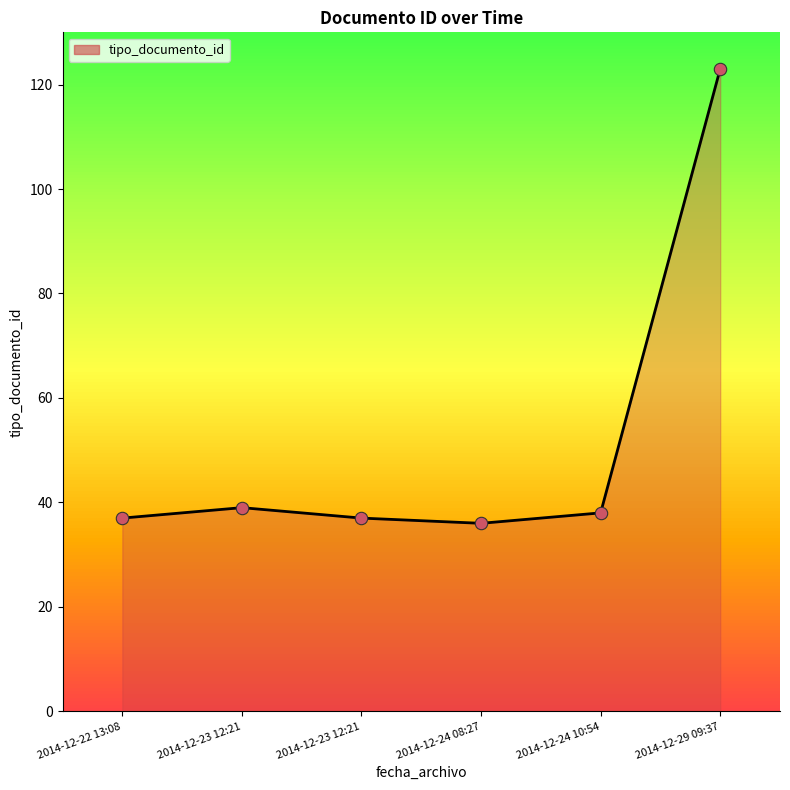

What is the change in value from 2014-12-23 12:21 to 2014-12-23 12:21?

-2